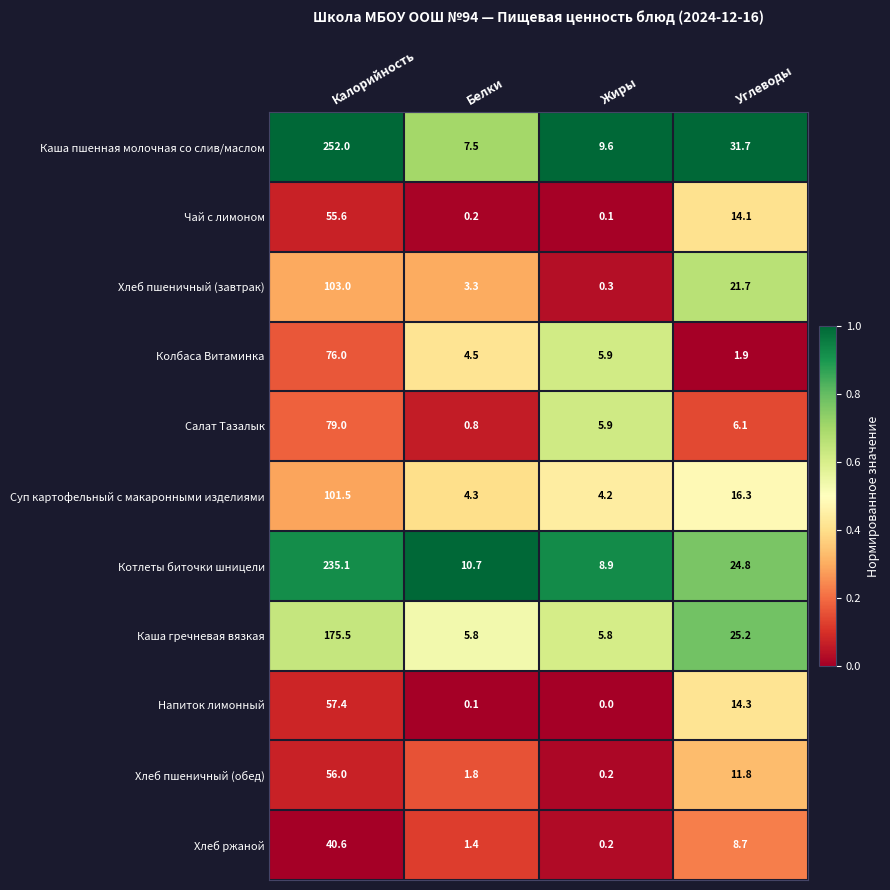

What is the total value across all series at Жиры?

41.1